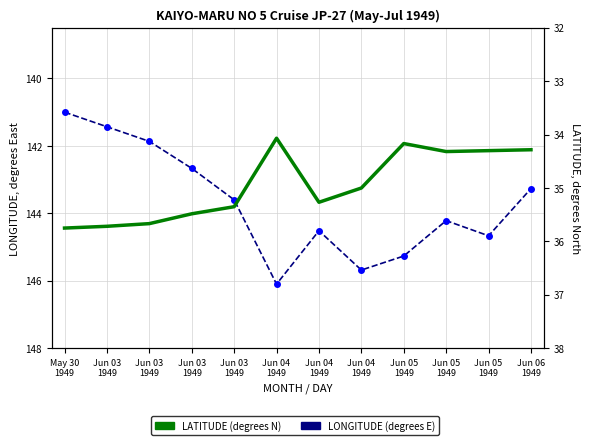

The value of LATITUDE at May 30
1949 is 60.6. True or false?

False